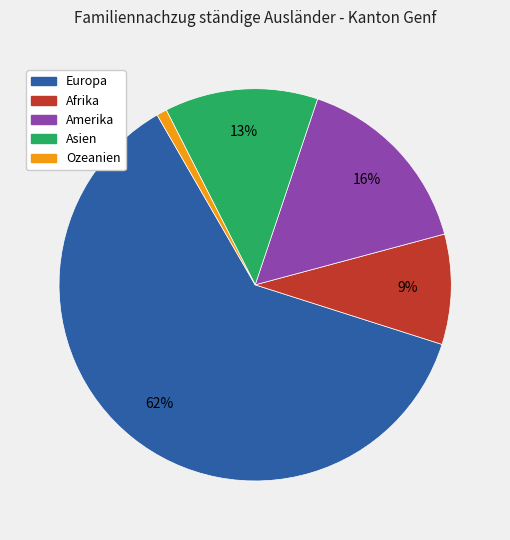

To the nearest percent, what is the difference between the Europa and Asien slice percentages?

49%